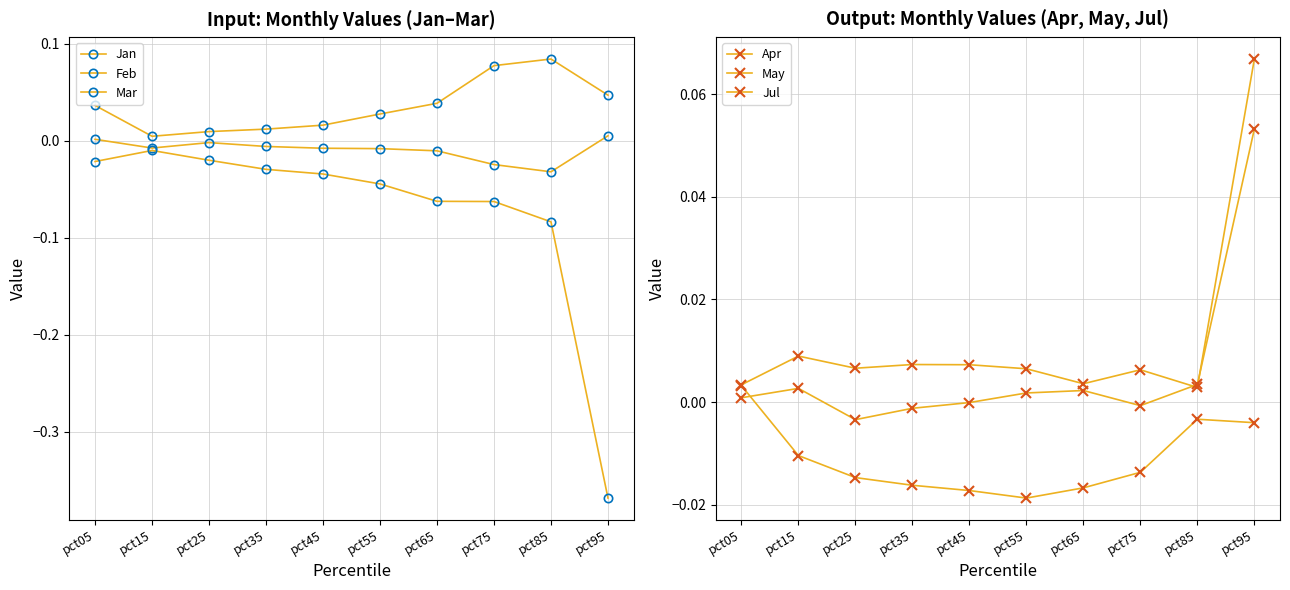

What is the difference between the maximum and minimum values in the May series?

0.1